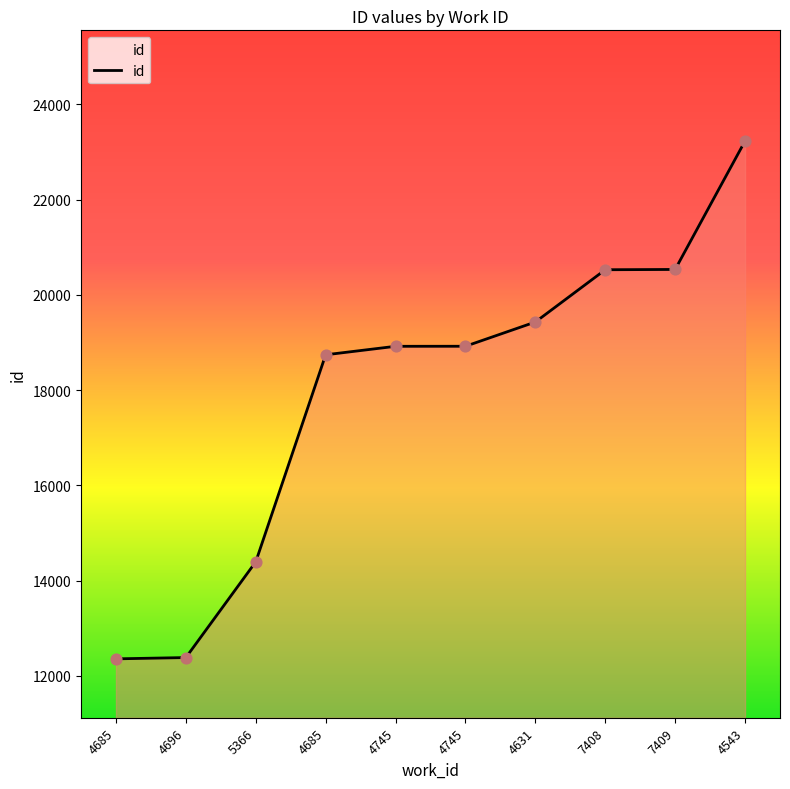

Is this an area chart (filled region under the line)?

Yes